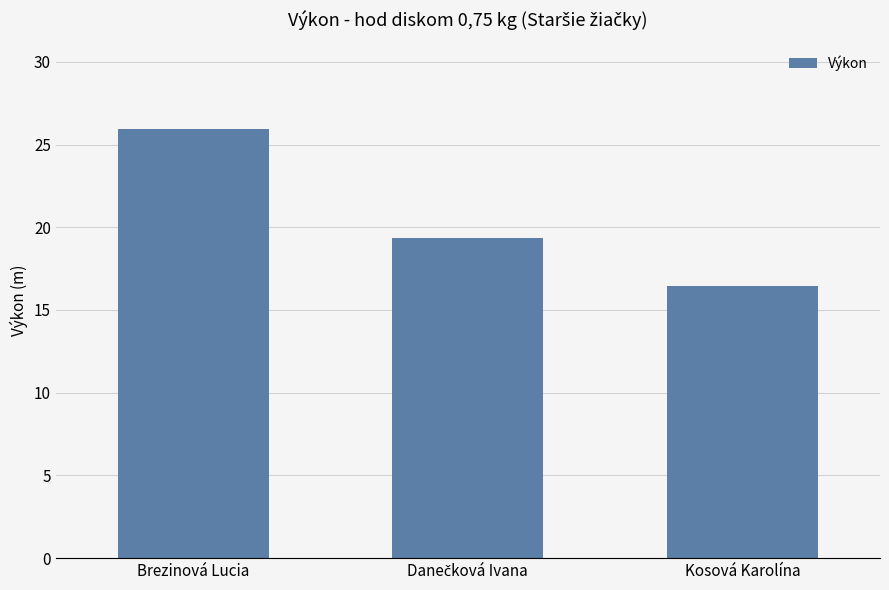

The chart shows a value of 26.0 at Brezinová Lucia. True or false?

True